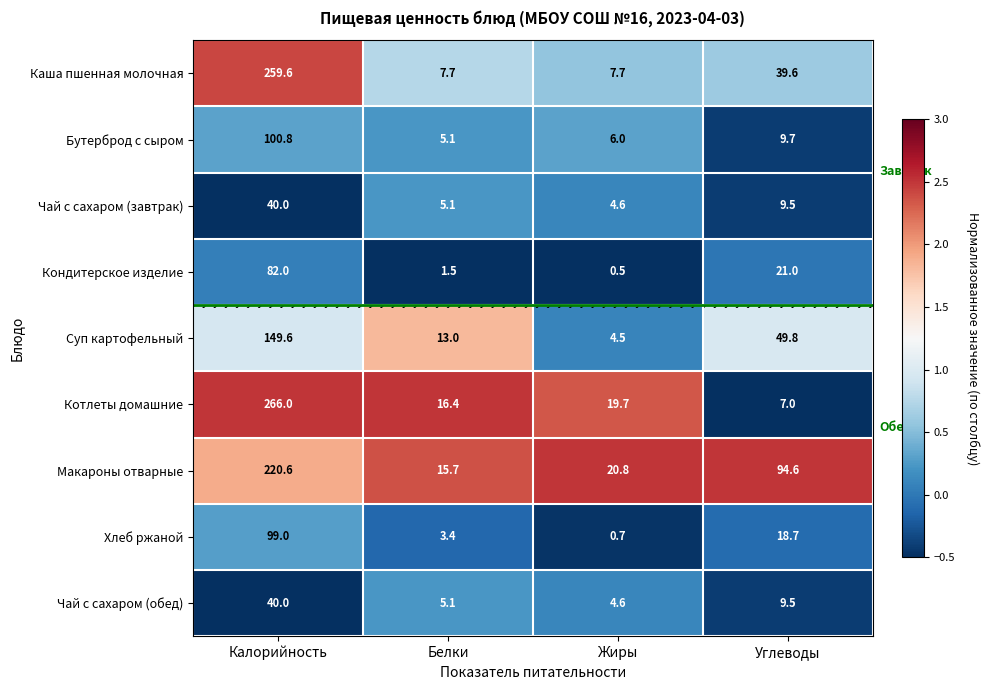

What is the minimum value for Хлеб ржаной?

0.7